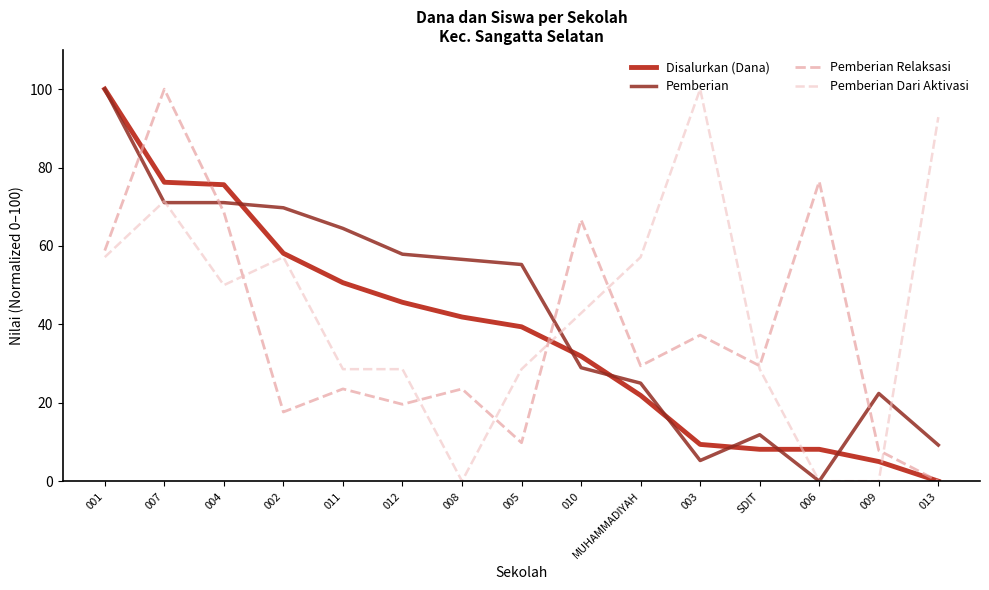

Is this an area chart (filled region under the line)?

No